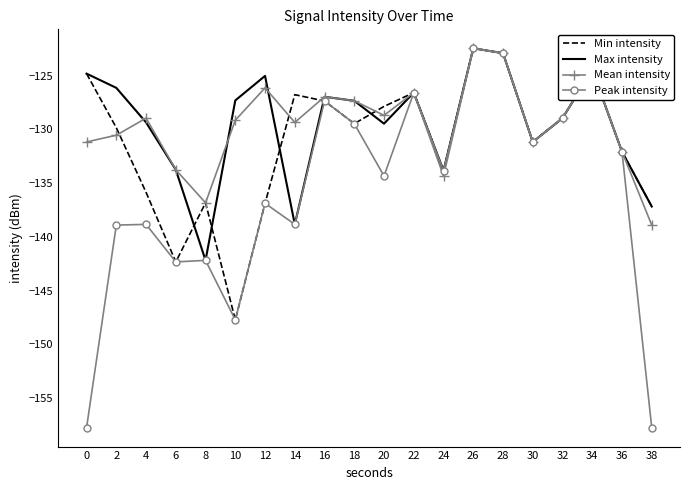

Which series has the widest spread of values?

Peak intensity